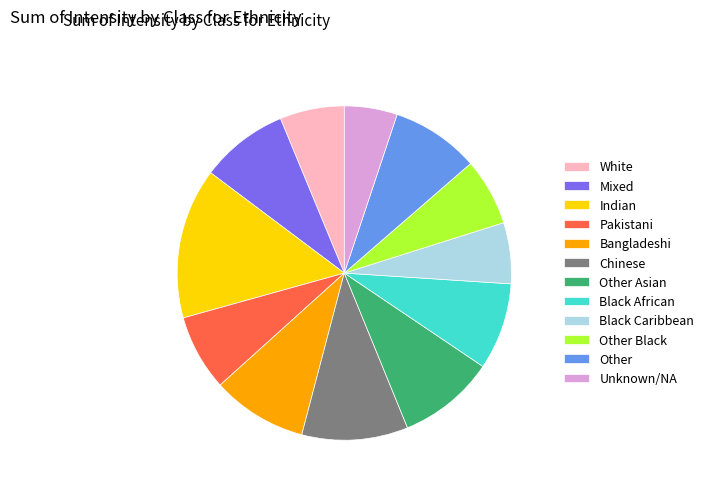

Is Other the majority of the pie?

No